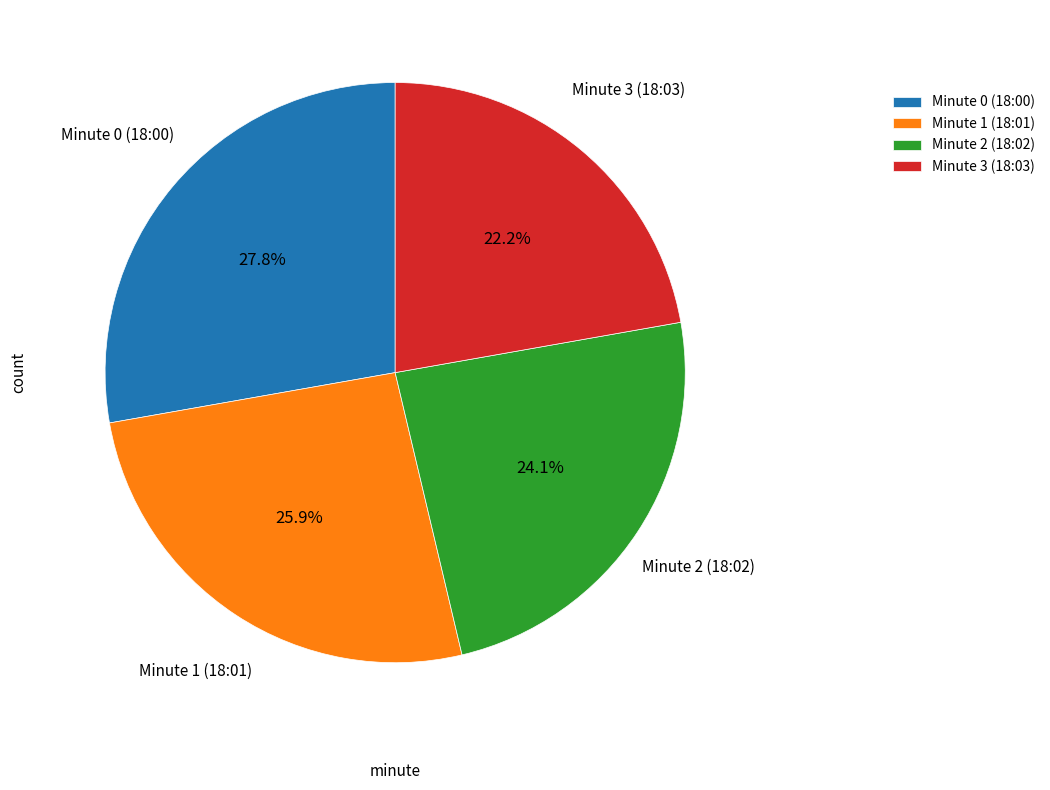

Which has a higher value, Minute 2 (18:02) or Minute 0 (18:00)?

Minute 0 (18:00)